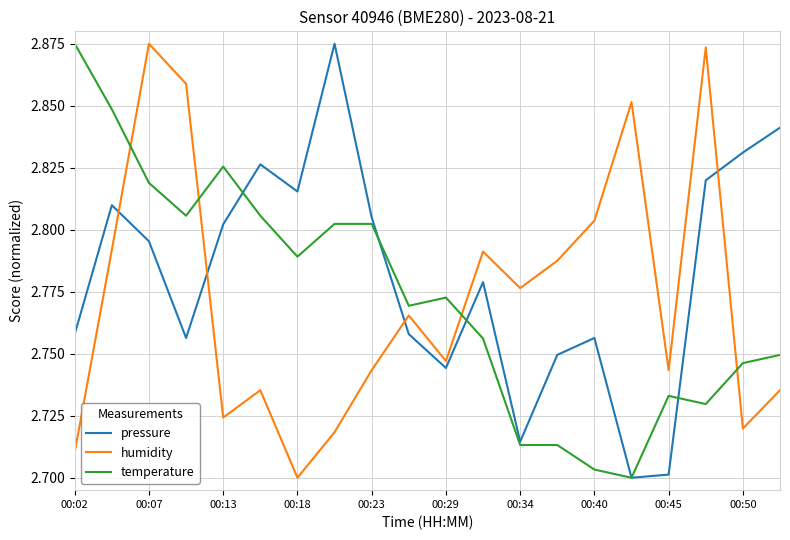

How many humidity values are between 2 and 3?

20